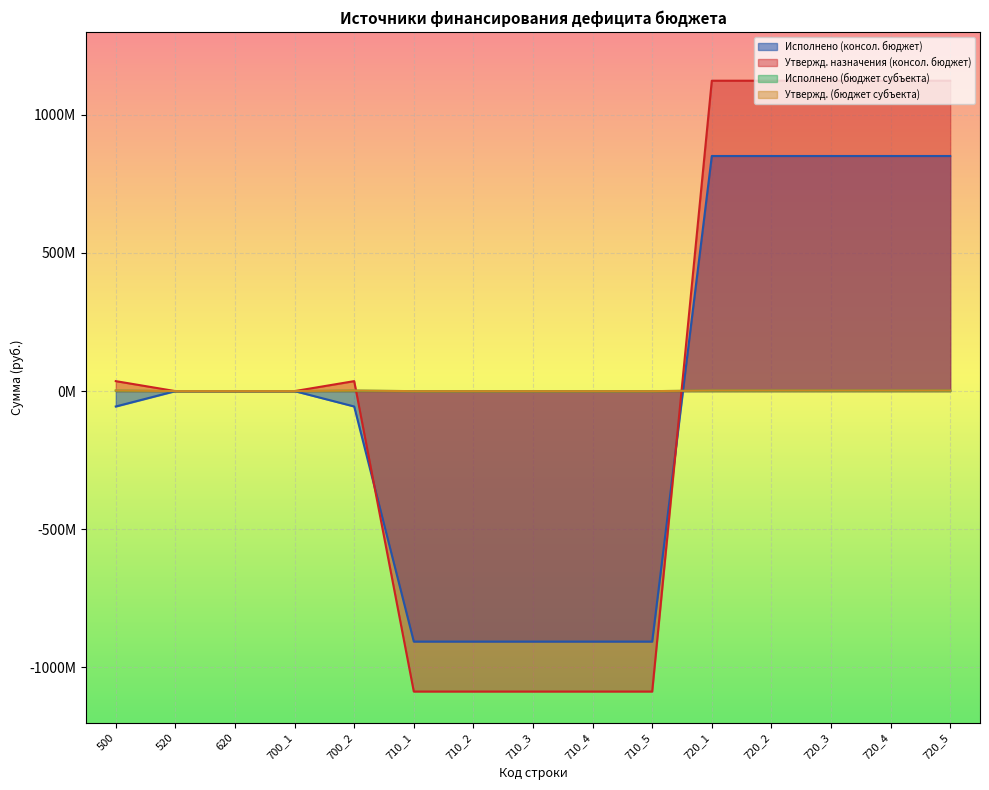

List the series in order of their peak value, lowest first.

Исполнено (бюджет субъекта), Утвержд. (бюджет субъекта), Исполнено (консол. бюджет), Утвержд. назначения (консол. бюджет)